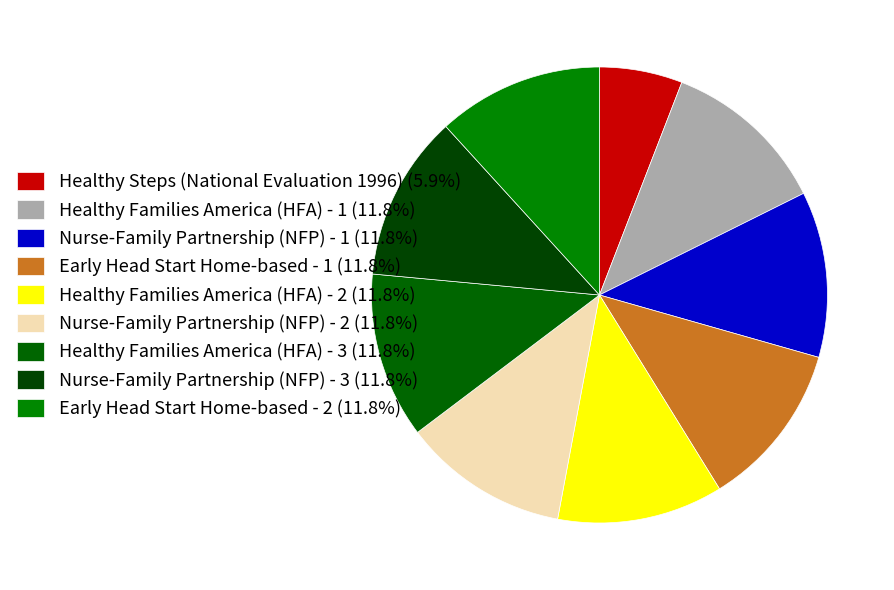

Is there a majority slice in this chart?

No